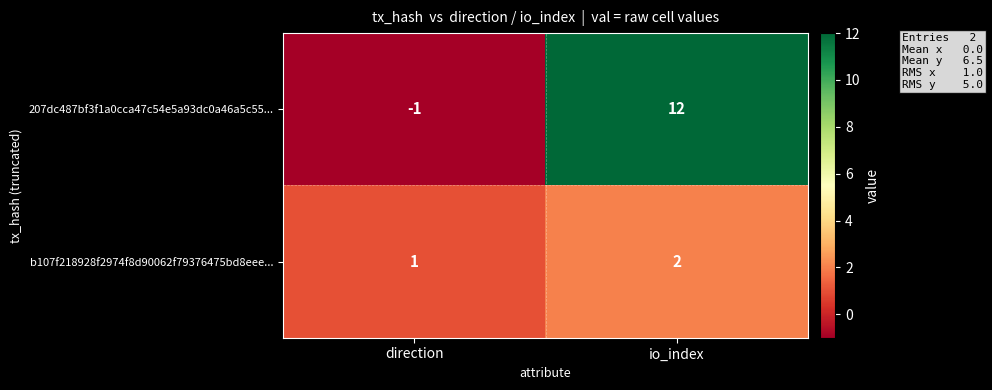

At io_index, list the series in order from smallest to largest.

b107f218928f2974f8d90062f79376475bd8eee..., 207dc487bf3f1a0cca47c54e5a93dc0a46a5c55...